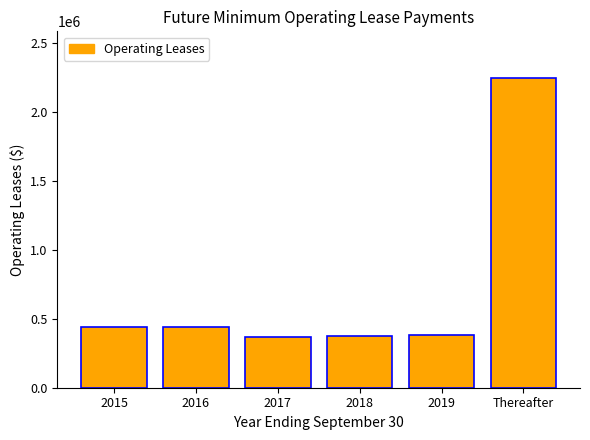

What is the difference between the maximum and second lowest values?

1871026